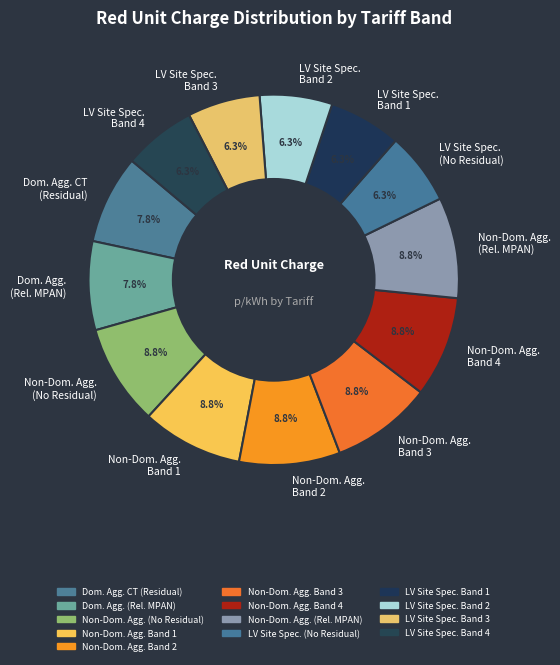

How much of the chart is everything except LV Site Spec. Band 1?

93.7%